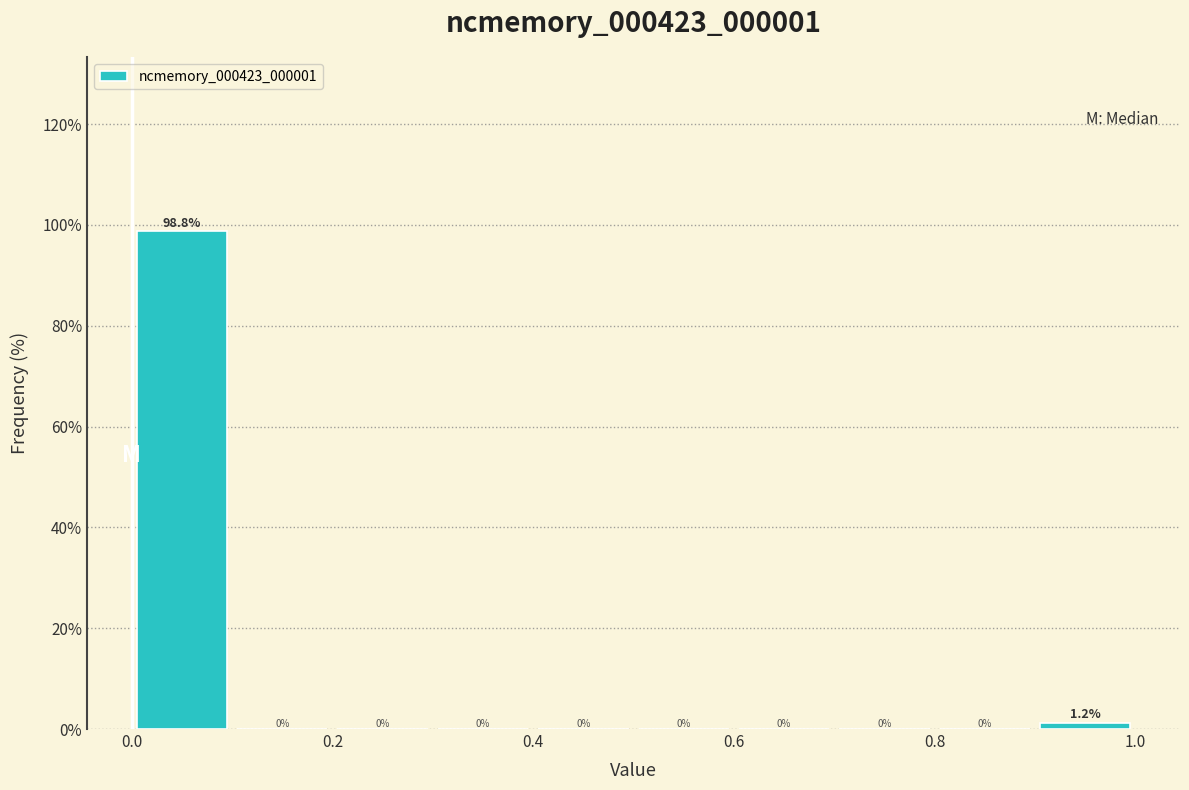

Over which range of the x-axis is the bar tallest?

0.0 to 0.1